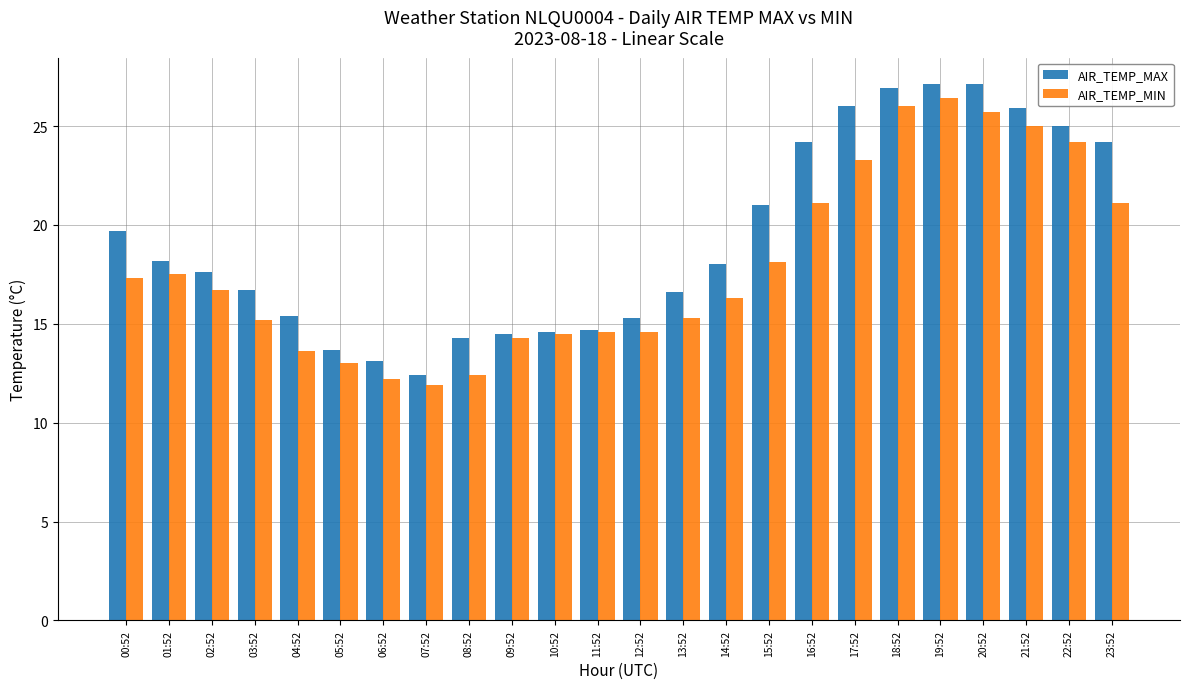

List the series in order of their overall mean, lowest first.

AIR_TEMP_MIN, AIR_TEMP_MAX